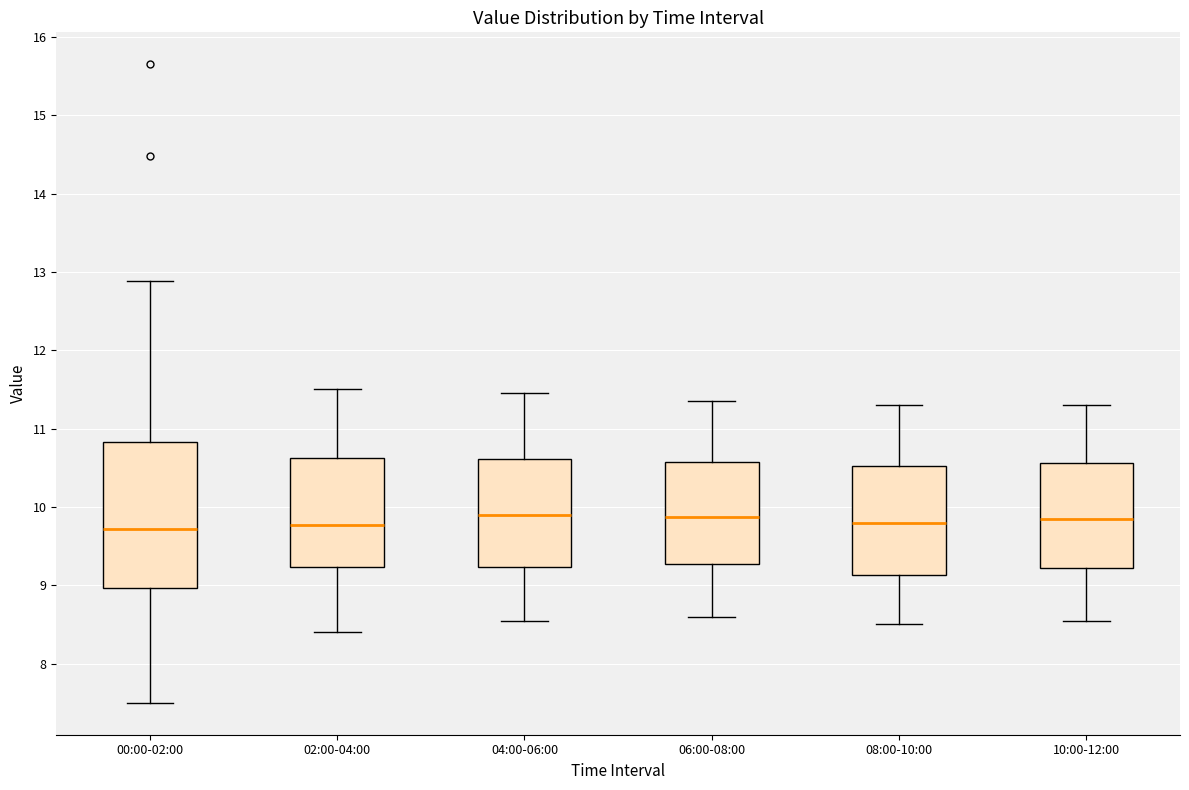

Reading left to right, read every box against the y-axis: the position of its median line, the range the box covers, and the ends of its whiskers. The values are not printed on the chart, so give them approximately, as read against the axis.

00:00-02:00: median 9.7, box 9.0 to 10.8, whiskers 7.5 to 12.9
02:00-04:00: median 9.8, box 9.2 to 10.6, whiskers 8.4 to 11.5
04:00-06:00: median 9.9, box 9.2 to 10.6, whiskers 8.6 to 11.5
06:00-08:00: median 9.9, box 9.3 to 10.6, whiskers 8.6 to 11.4
08:00-10:00: median 9.8, box 9.1 to 10.5, whiskers 8.5 to 11.3
10:00-12:00: median 9.9, box 9.2 to 10.6, whiskers 8.6 to 11.3